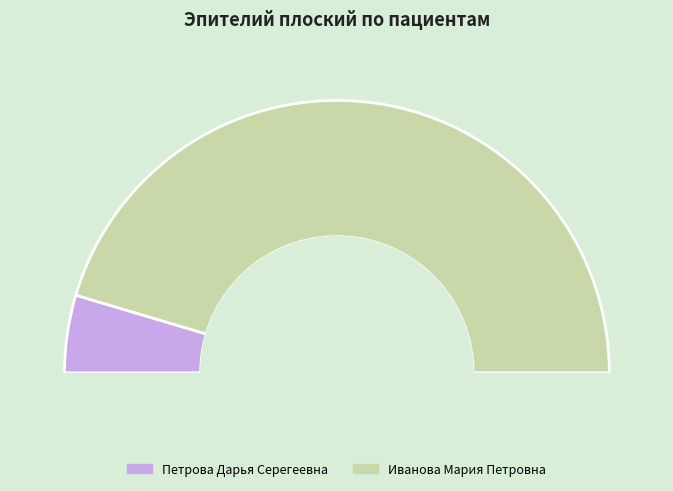

What percentage is the Иванова Мария Петровна slice, to the nearest percent?

91%